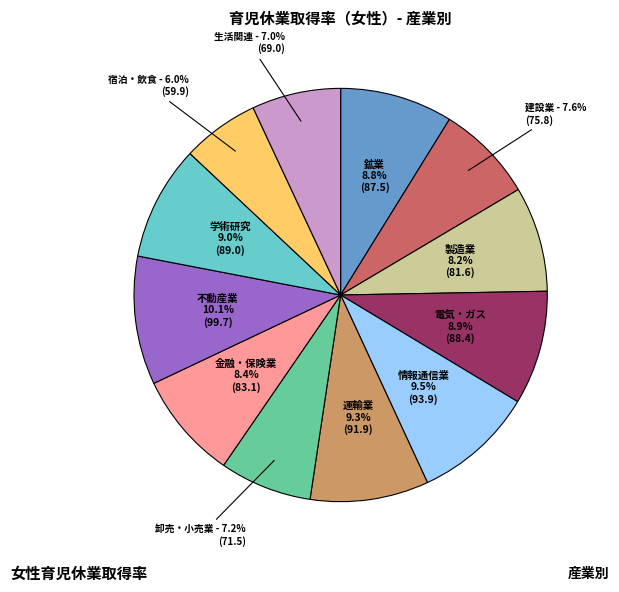

Does 情報通信業 account for over 50% of the chart?

No